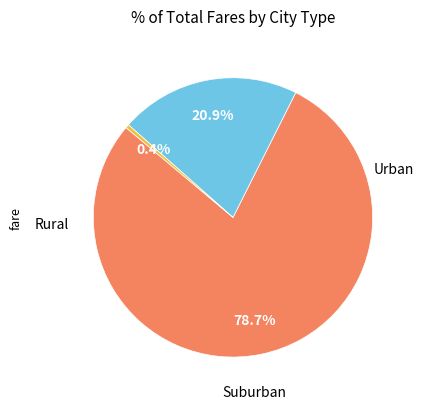

Is there a majority slice in this chart?

Yes